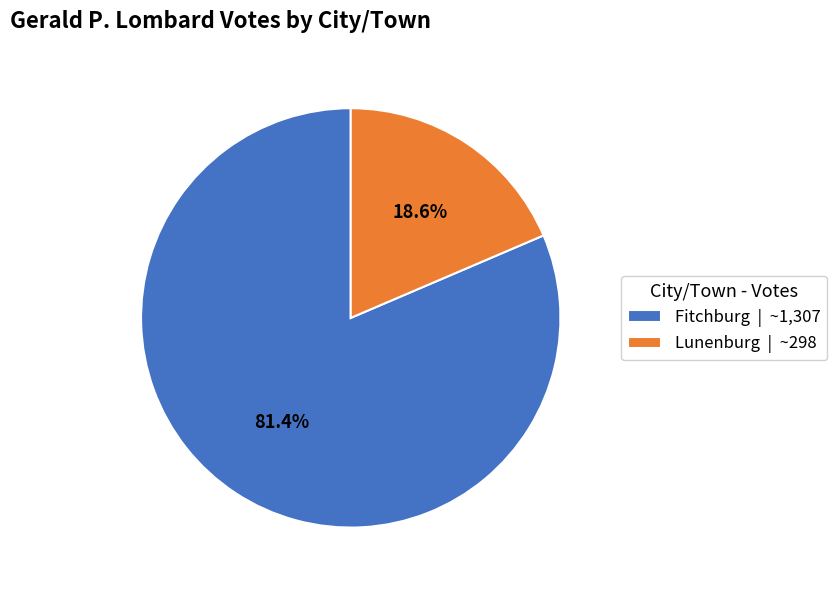

To the nearest percent, what is the difference between the Lunenburg and Fitchburg slice percentages?

63%